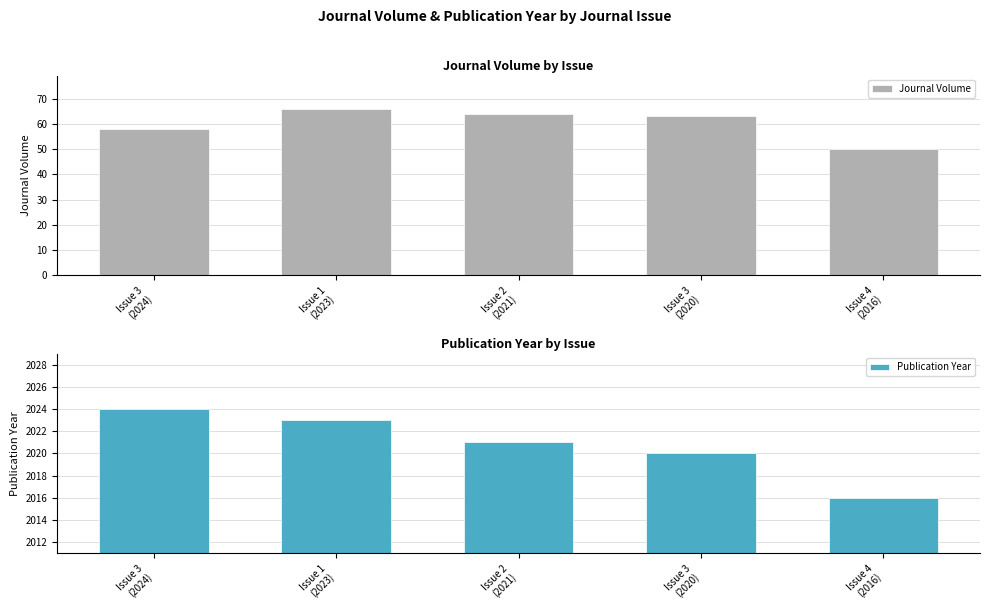

What position from the left is Issue 4
(2016)?

5